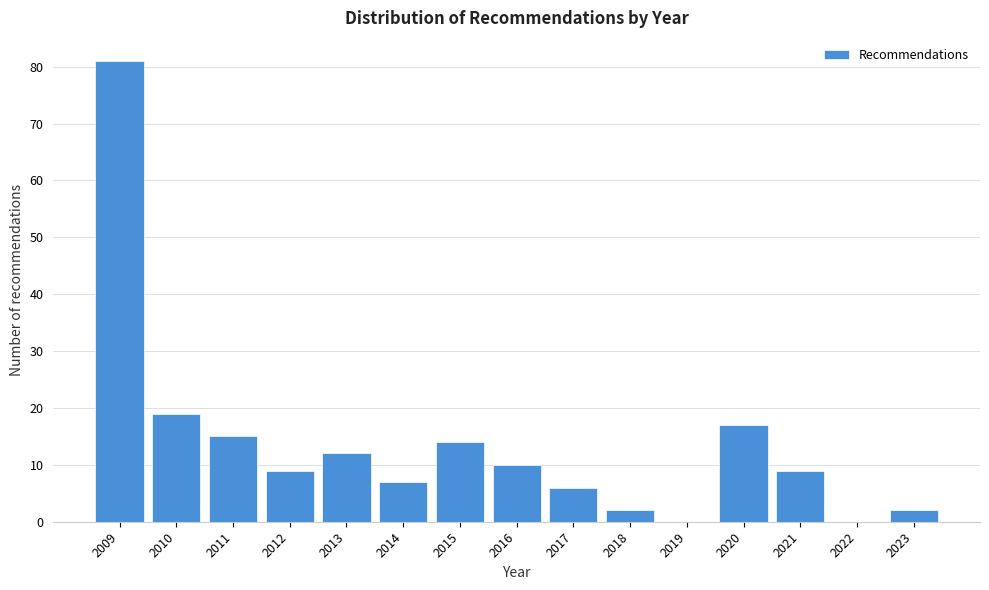

Reading left to right, list all the values displayed in this chart.

2009=81	2010=19	2011=15	2012=9	2013=12	2014=7	2015=14	2016=10	2017=6	2018=2	2019=0	2020=17	2021=9	2022=0	2023=2